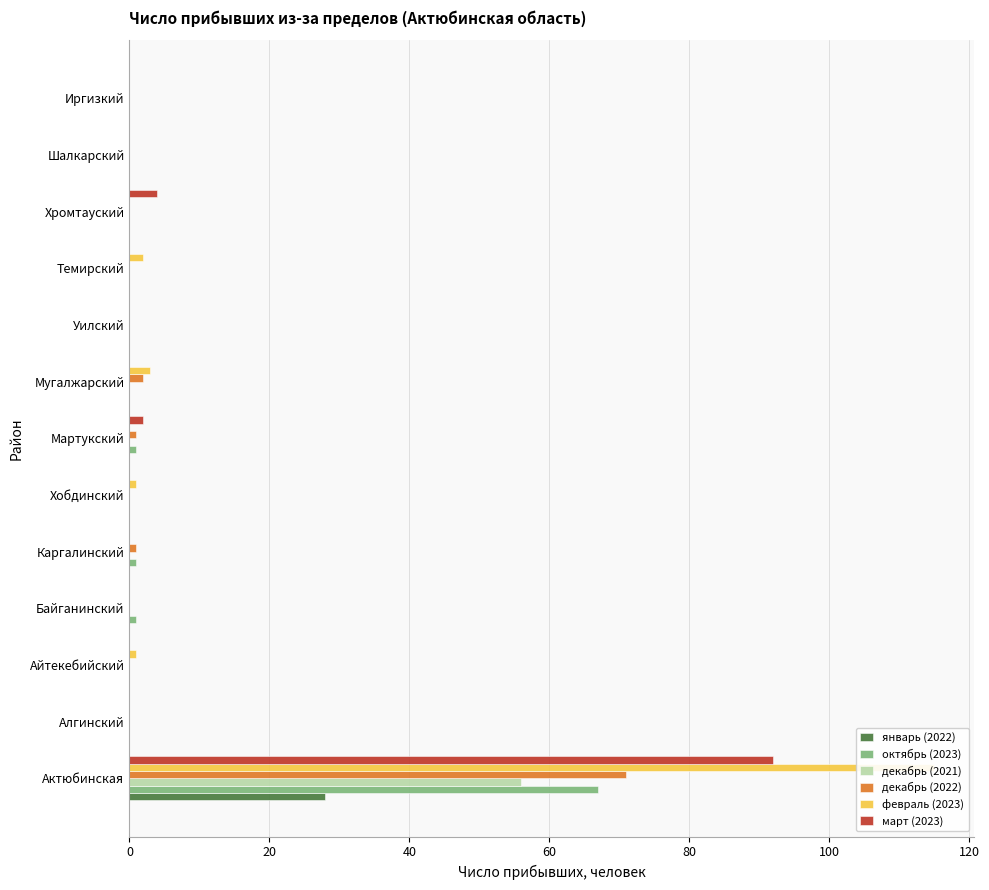

Which series has the largest total across all categories?

февраль (2023)